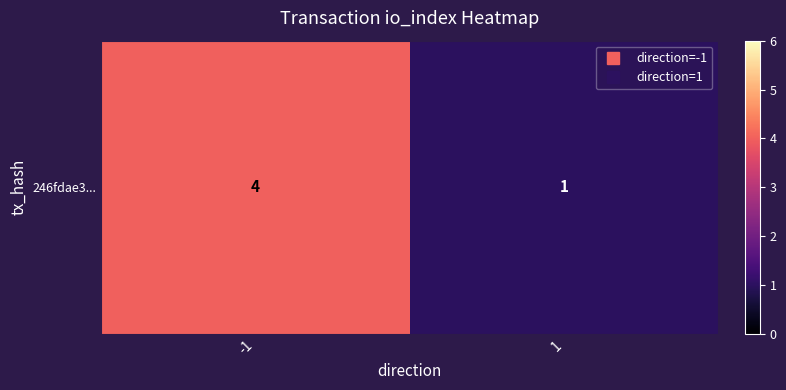

The chart shows a value of 1 at 1. True or false?

True